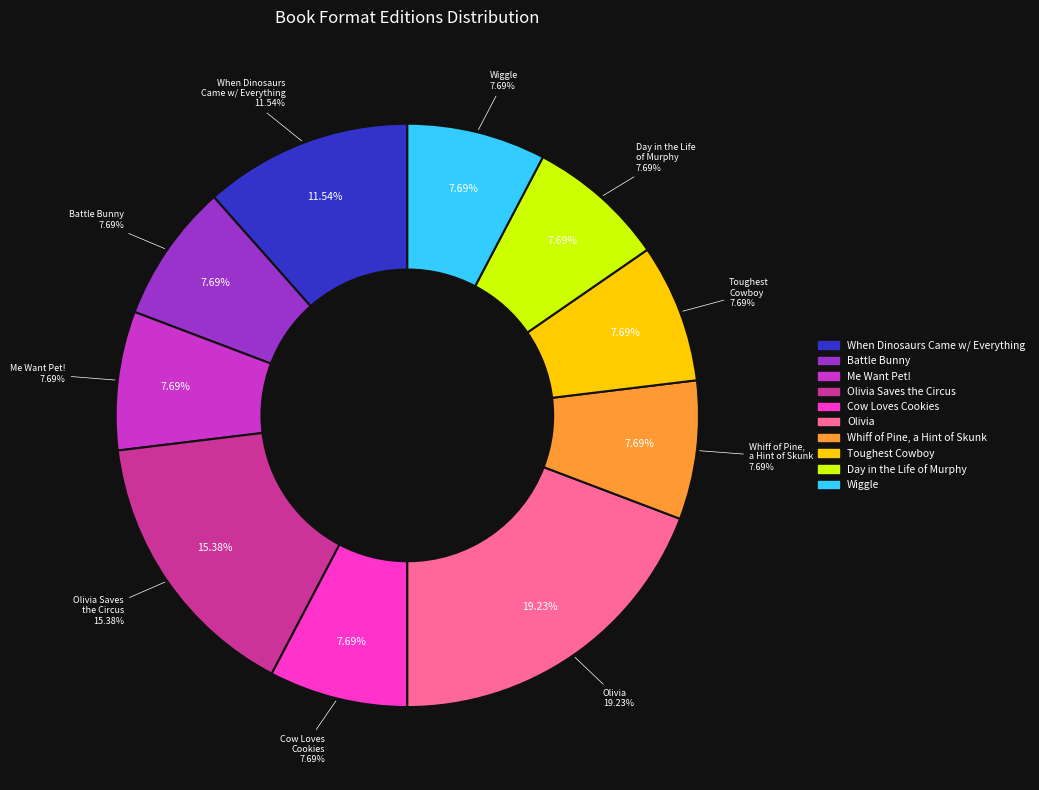

How many segments does this pie chart have?

10